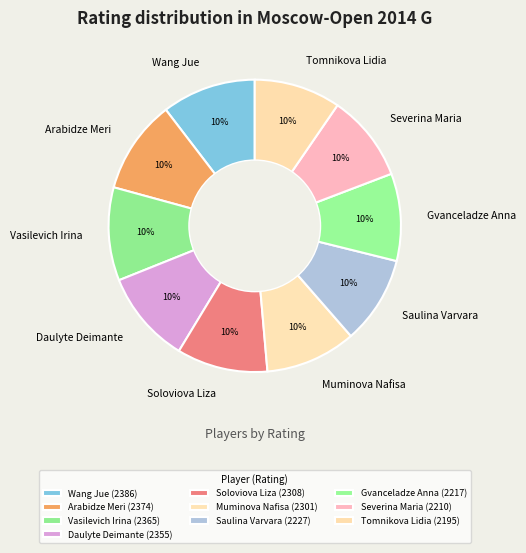

Count the number of slices in the pie.

10